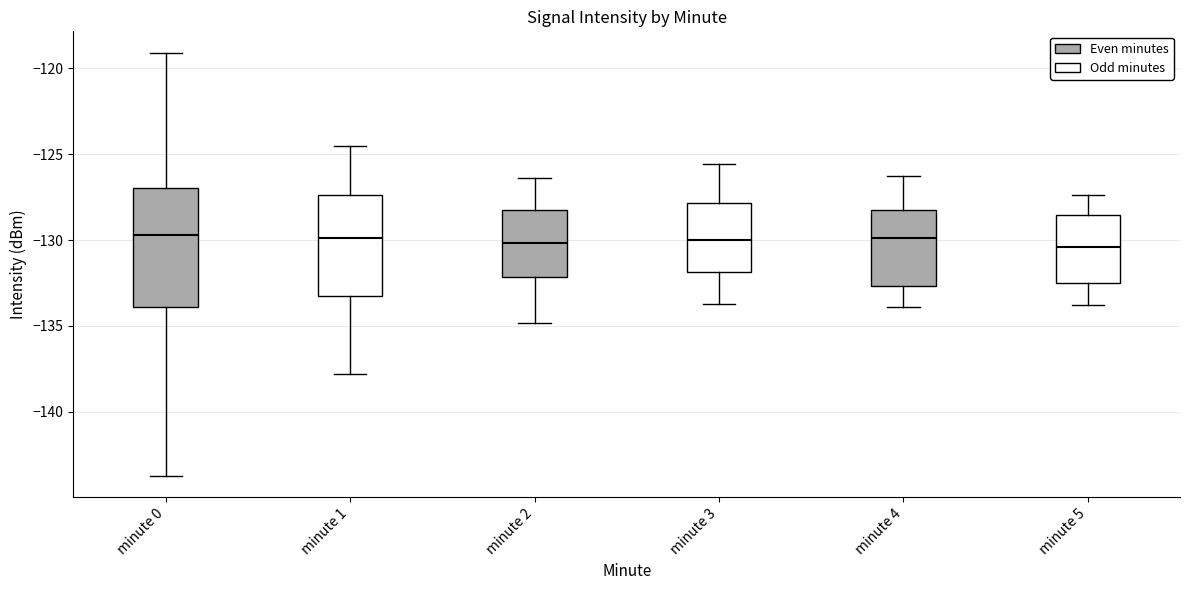

Reading left to right, transcribe this box plot: for each box, give where its median line is, the range the box spans, and where its two whiskers end, as read against the y-axis. The values are not printed on the chart, so give them approximately, as read against the axis.

minute 0: median -129.5, box -134.0 to -127.0, whiskers -143.5 to -119.0
minute 1: median -130.0, box -133.5 to -127.5, whiskers -138.0 to -124.5
minute 2: median -130.0, box -132.0 to -128.5, whiskers -135.0 to -126.5
minute 3: median -130.0, box -132.0 to -128.0, whiskers -133.5 to -125.5
minute 4: median -130.0, box -132.5 to -128.0, whiskers -134.0 to -126.5
minute 5: median -130.5, box -132.5 to -128.5, whiskers -134.0 to -127.5